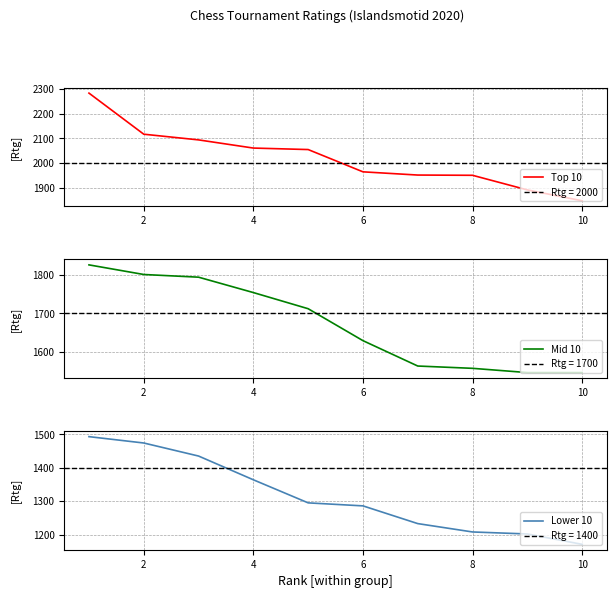

What is the minimum value for Top 10?

1848